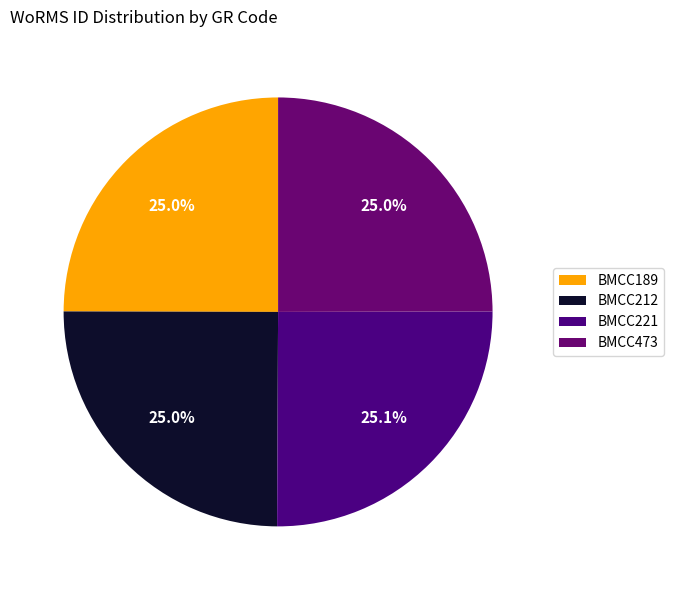

What is the smallest slice in the pie chart?

BMCC189